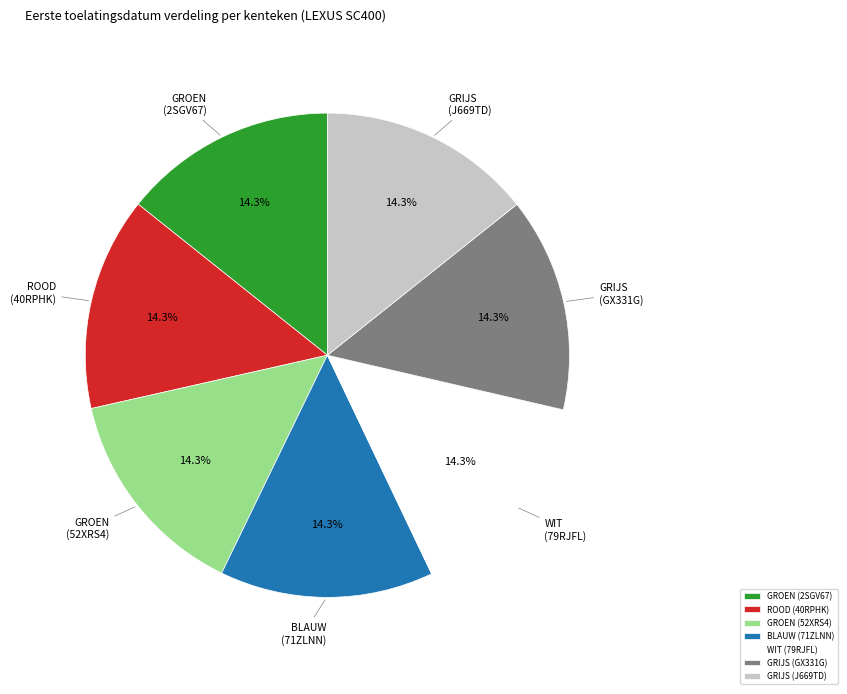

To the nearest percent, what portion does GROEN (52XRS4) represent?

14%